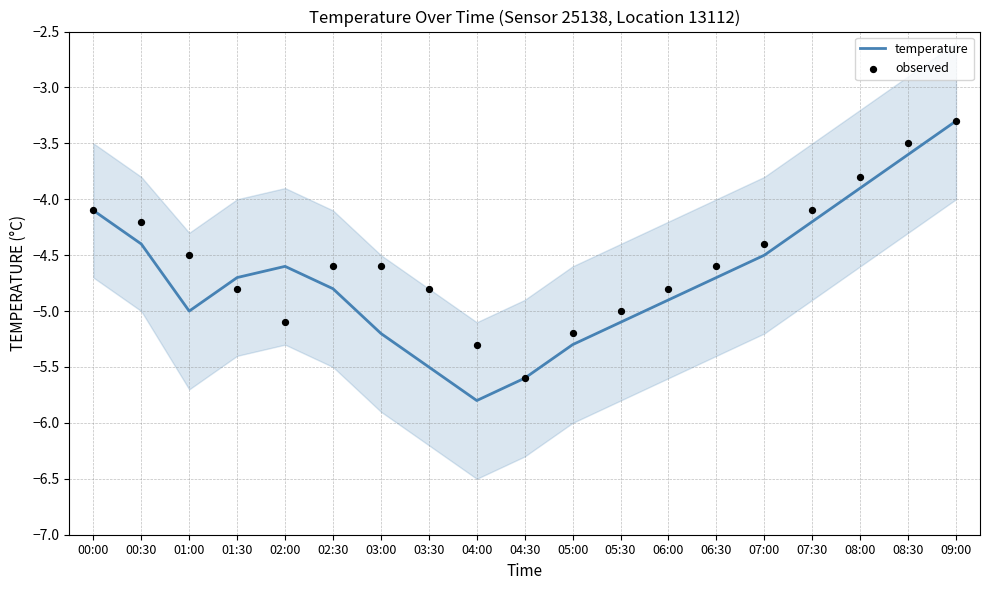

Which series has the largest total across all categories?

observed